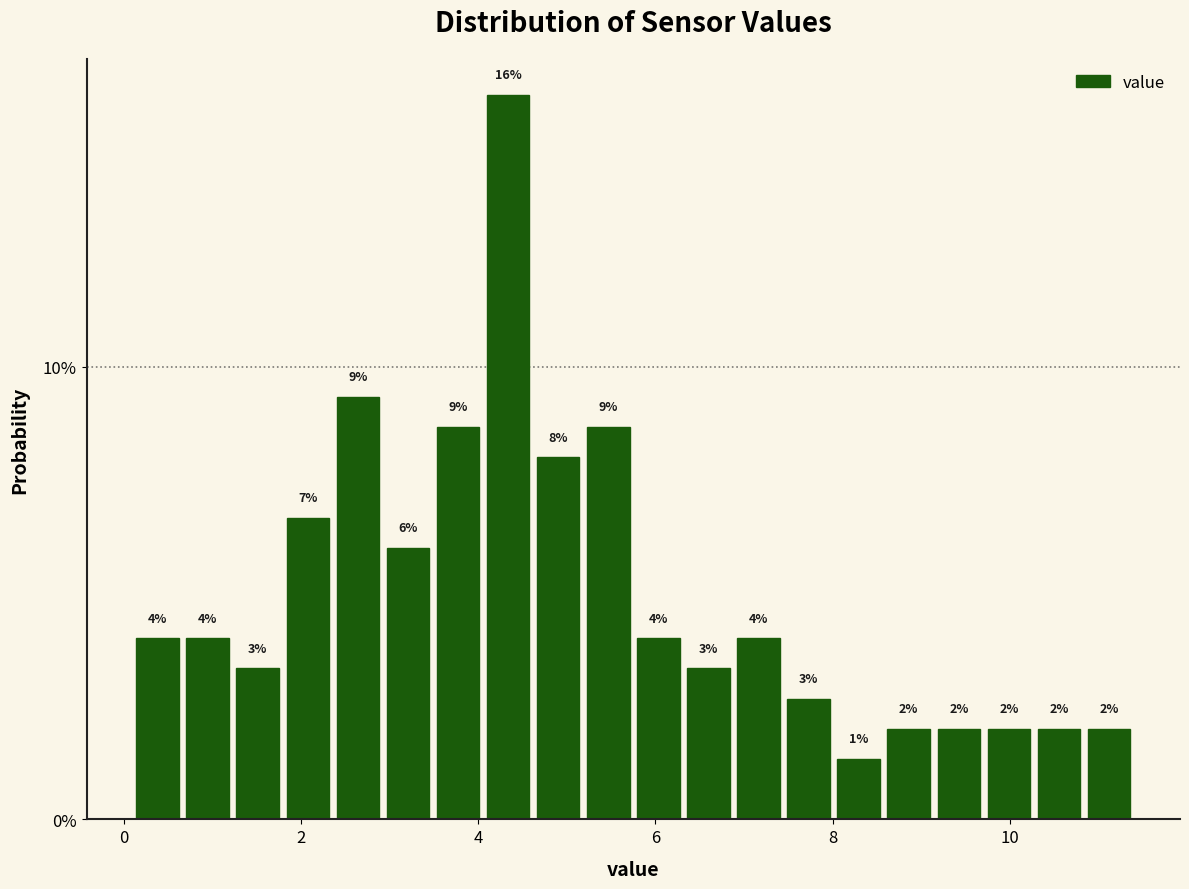

Read against the x-axis, roughly where is the centre of the tallest bar?

4.4